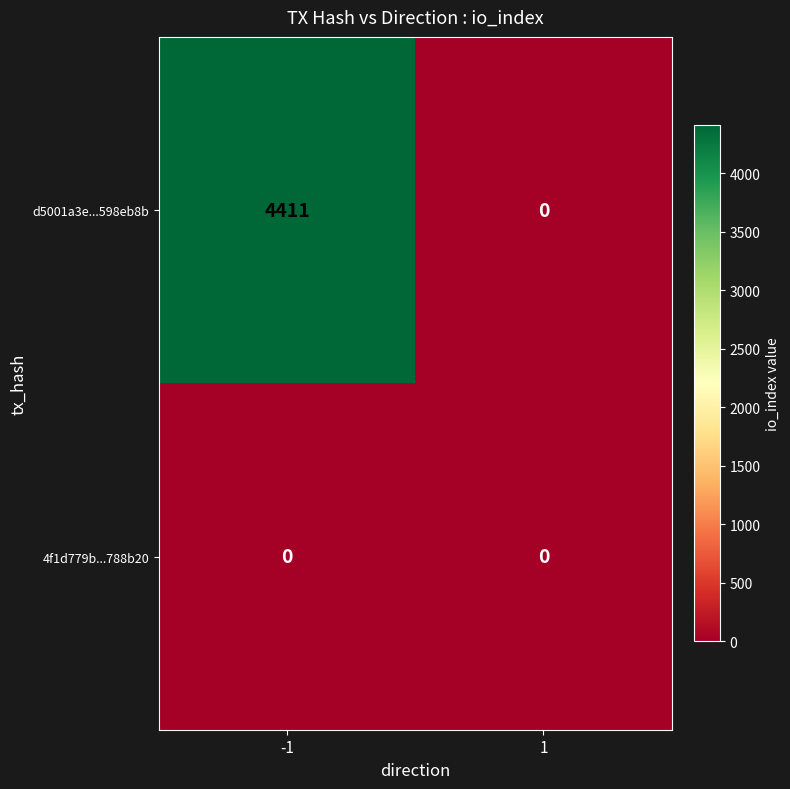

At which category does the chart reach its peak across all series?

-1